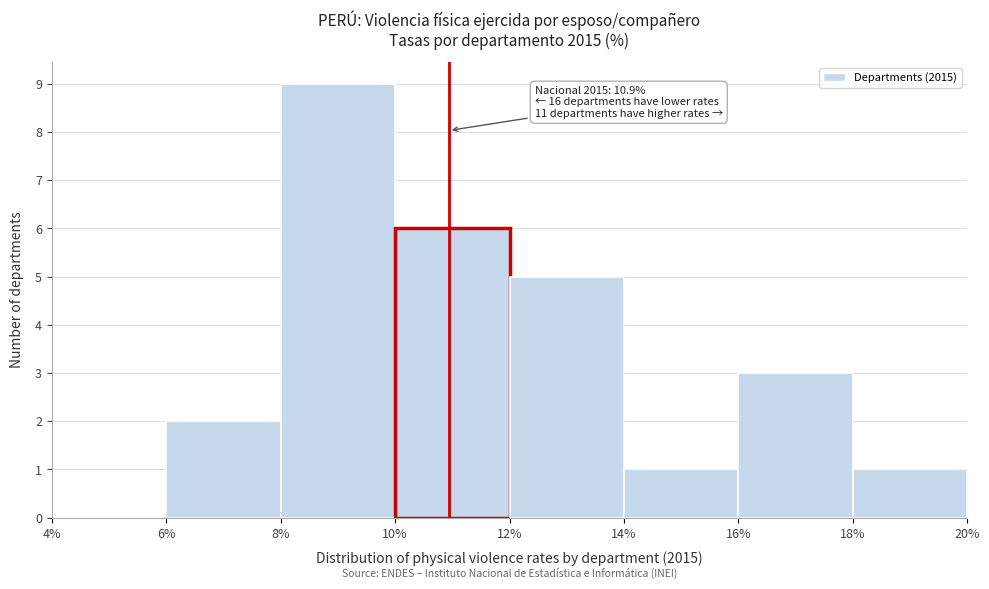

Over which range of the x-axis is the bar tallest?

8% to 10%